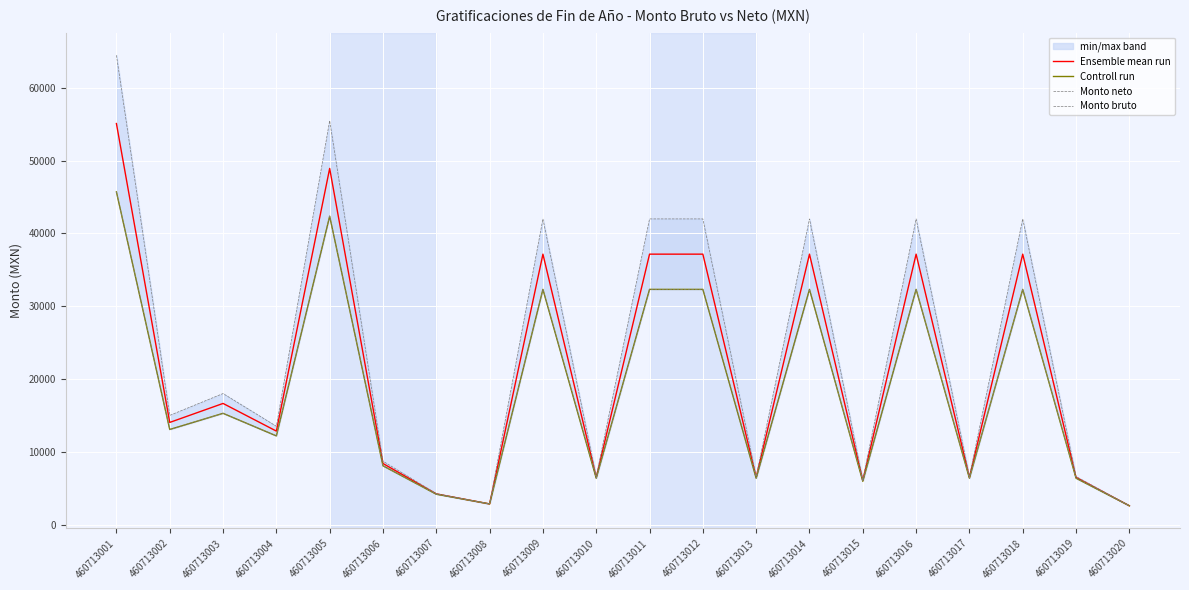

Reading left to right, list all the values displayed in this chart.

Ensemble mean run: 55106.3	14030.9	16640.8	12839.8	48938.4	8383.7	4209.7	2829.5	37158.4	6481.2	37158.4	37158.4	6481.2	37158.4	6045.6	37158.4	6481.2	37158.4	6481.2	2577.9
Controll run: 45712.6	13061.8	15281.6	12179.6	42376.8	8067.4	4165.9	2829.5	32316.8	6362.4	32316.8	32316.8	6362.4	32316.8	5941.2	32316.8	6362.4	32316.8	6362.4	2577.9
Monto neto: 45712.6	13061.8	15281.6	12179.6	42376.8	8067.4	4165.9	2829.5	32316.8	6362.4	32316.8	32316.8	6362.4	32316.8	5941.2	32316.8	6362.4	32316.8	6362.4	2577.9
Monto bruto: 64500.0	15000.0	18000.0	13500.0	55500.0	8700.0	4253.4	2829.4	42000.0	6600.0	42000.0	42000.0	6600.0	42000.0	6150.0	42000.0	6600.0	42000.0	6600.0	2577.9